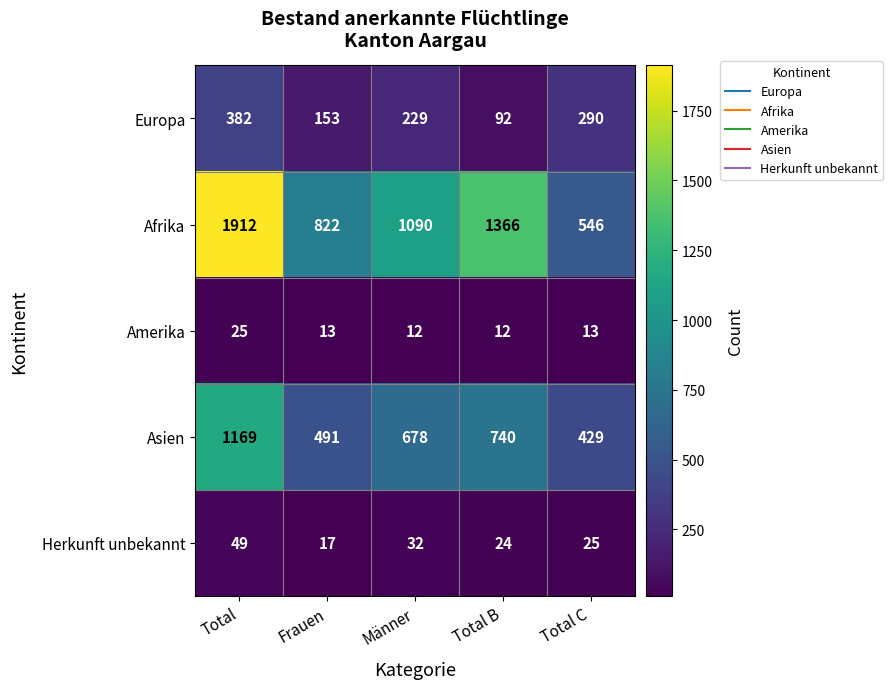

True or false: Herkunft unbekannt has a value of 56 at Männer.

False